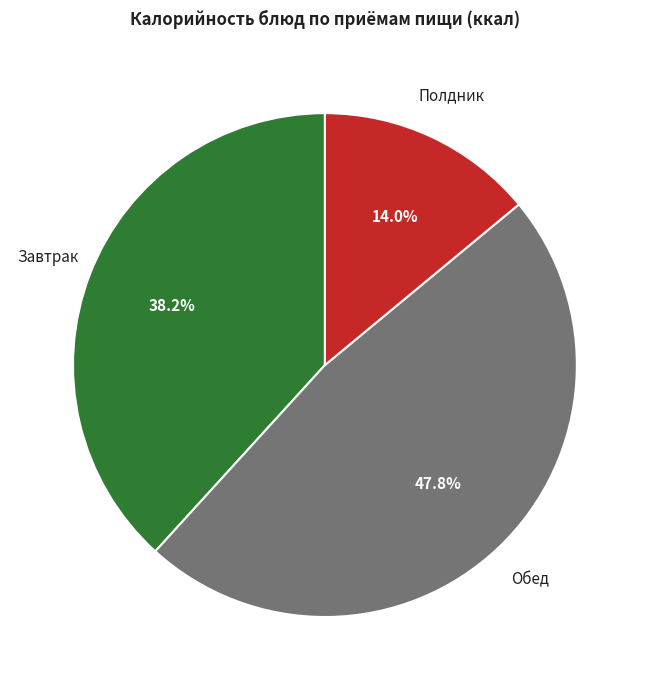

Is there any slice that represents more than half of the pie?

No